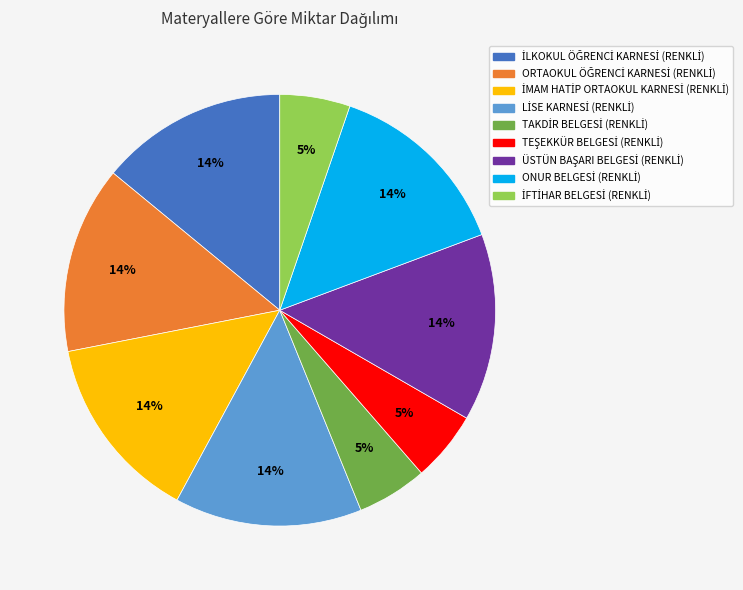

Is there any slice that represents more than half of the pie?

No